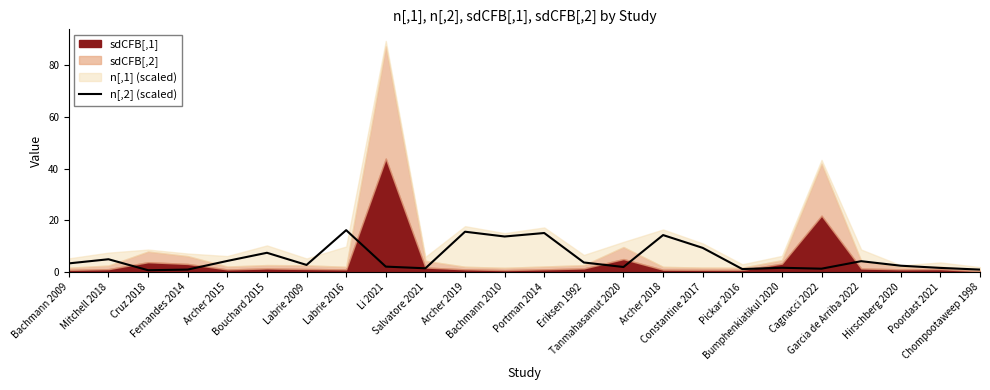

List the labels in order of value, largest first.

Labrie 2016, Archer 2019, Portman 2014, Archer 2018, Bachmann 2010, Constantine 2017, Bouchard 2015, Mitchell 2018, Archer 2015, Garcia de Arriba 2022, Eriksen 1992, Bachmann 2009, Labrie 2009, Hirschberg 2020, Li 2021, Tanmahasamut 2020, Bumphenkiatikul 2020, Poordast 2021, Salvatore 2021, Cagnacci 2022, Pickar 2016, Fernandes 2014, Chompootaweep 1998, Cruz 2018